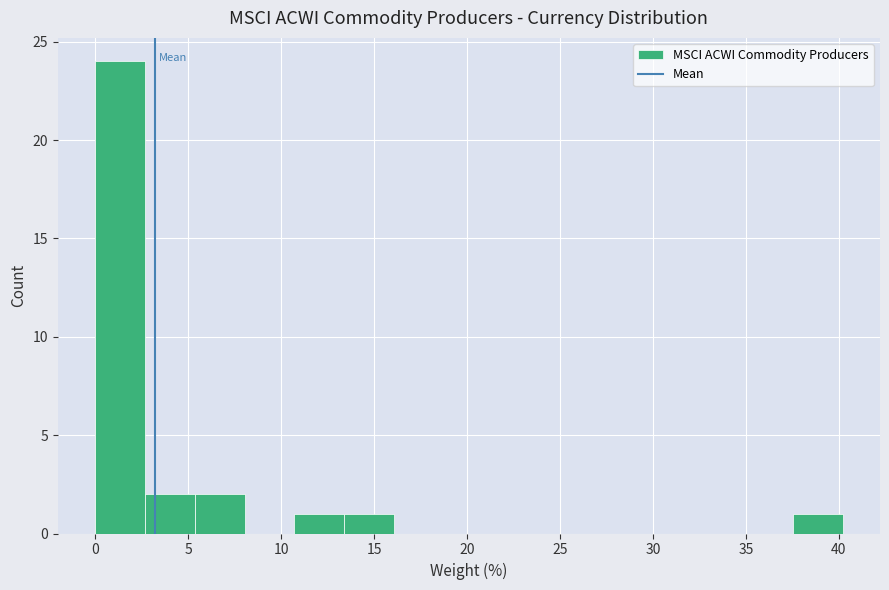

Reading left to right, transcribe this chart: for each bar, give the range it covers on the x-axis and its height. Neither the bar edges nor the heights are printed on the chart, so give them approximately, as read against the axes.

0.0 to 2.5: 24
2.5 to 5.5: 2
5.5 to 8.0: 2
8.0 to 10.5: 0
10.5 to 13.5: 1
13.5 to 16.0: 1
16.0 to 19.0: 0
19.0 to 21.5: 0
21.5 to 24.0: 0
24.0 to 27.0: 0
27.0 to 29.5: 0
29.5 to 32.0: 0
32.0 to 35.0: 0
35.0 to 37.5: 0
37.5 to 40.0: 1